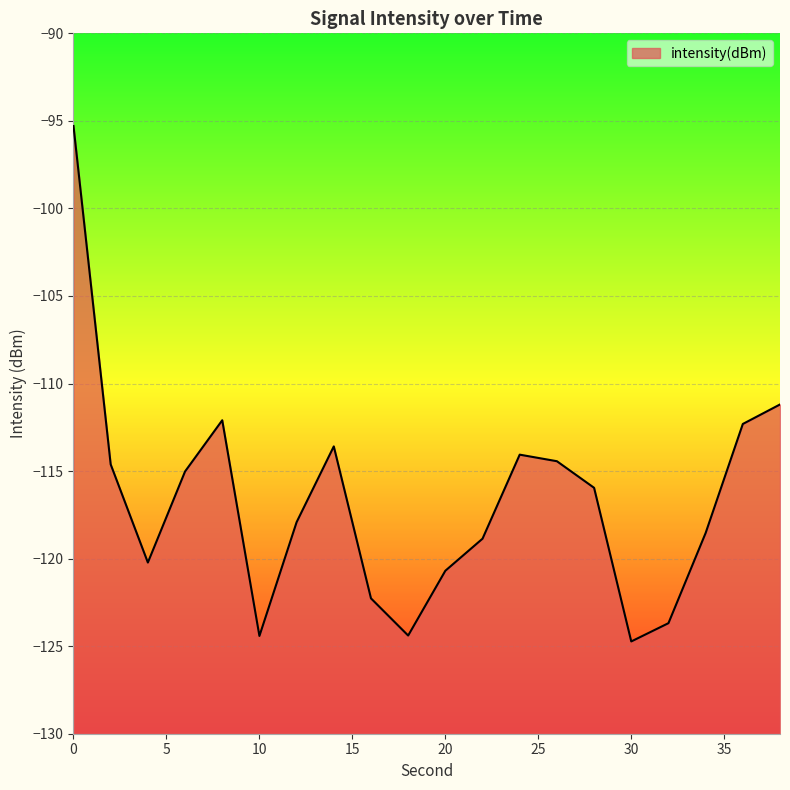

How many points are higher than both their immediate neighbors (excluding endpoints)?

3